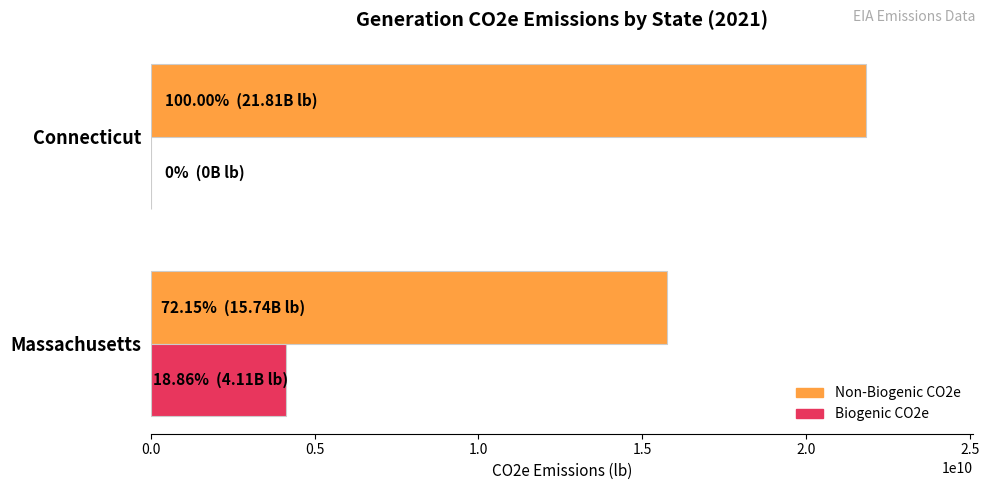

Which series has the largest total across all categories?

Non-Biogenic CO2e